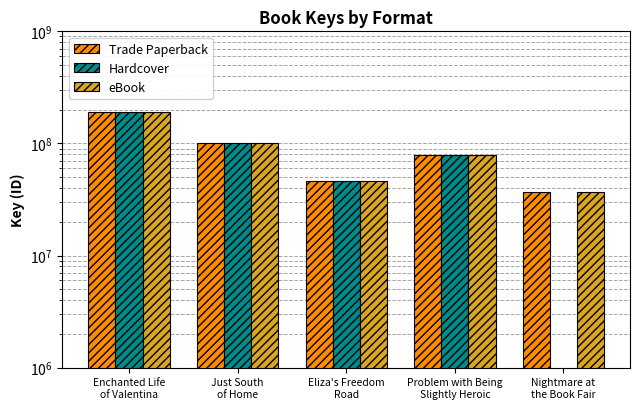

At which label does Trade Paperback reach its minimum?

Nightmare at
the Book Fair